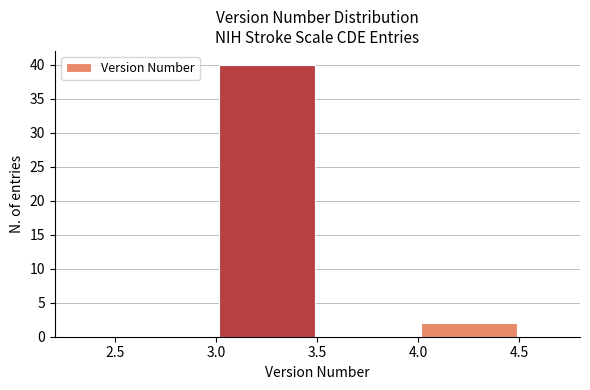

How tall is the bar that spans 4.0 to 4.5 on the x-axis? The values are not printed on the chart, so give them approximately, as read against the axis.

2